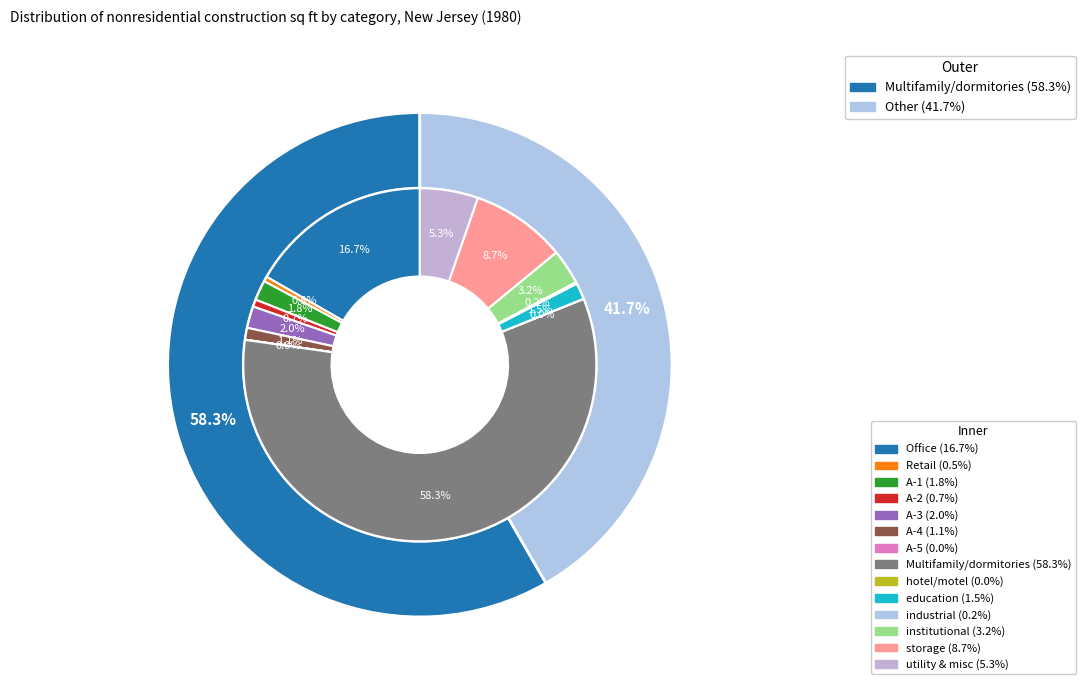

Is it true that industrial is 0% of the pie?

True